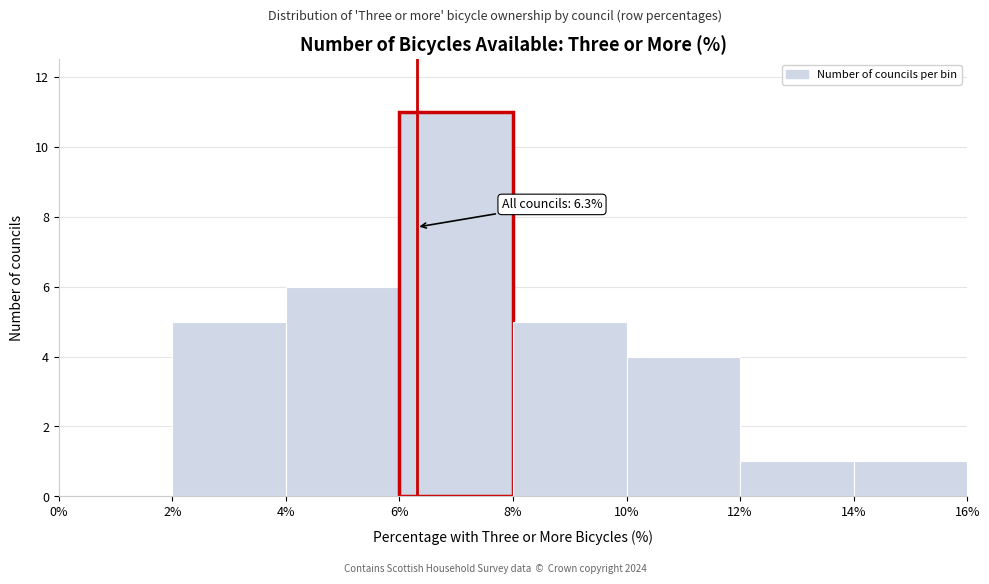

Which range on the x-axis has the tallest bar?

6% to 8%